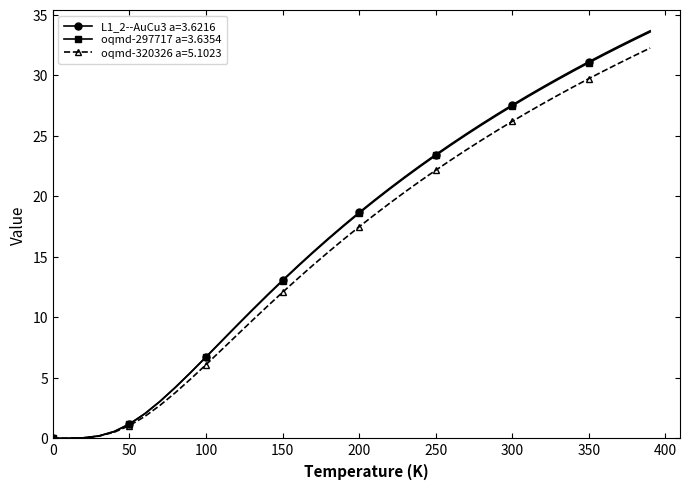

At how many categories does at least one series exceed 18?

20